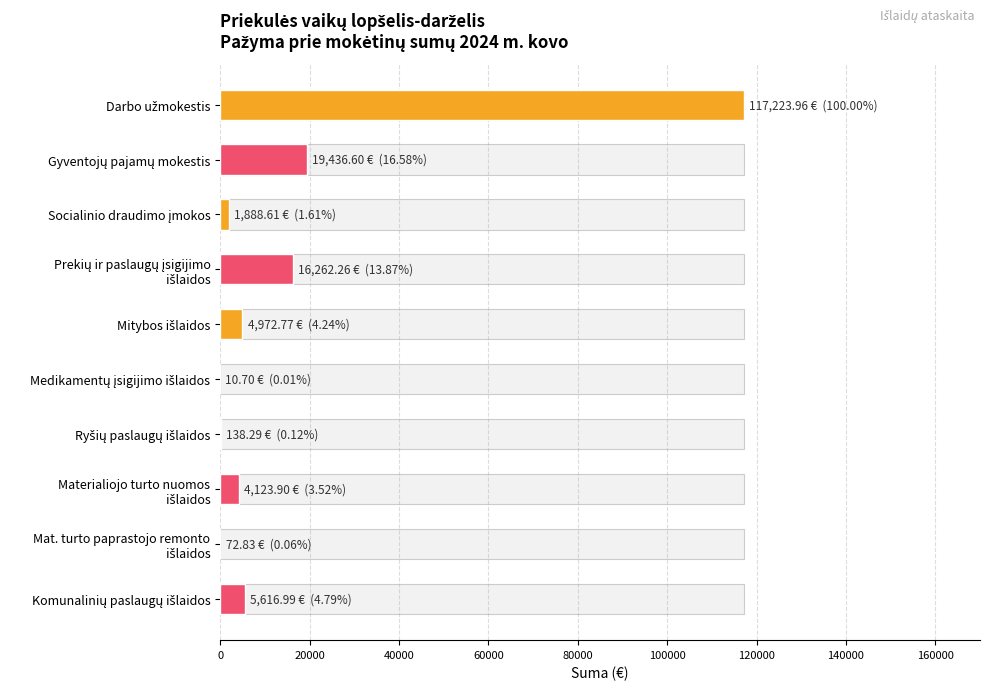

The value at Socialinio draudimo įmokos is 1888.6. True or false?

True